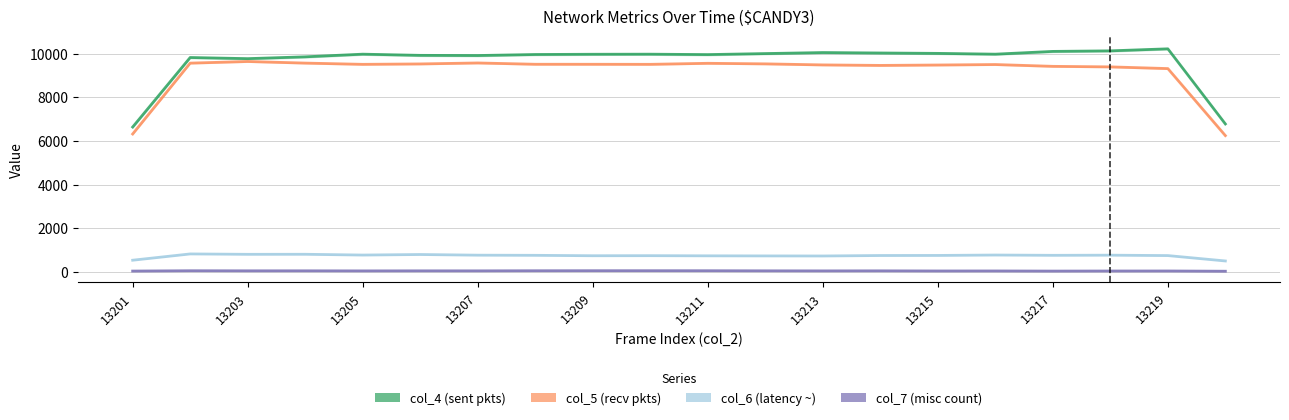

Rank the series at 13217 from highest to lowest value.

col_4, col_5, col_6, col_7